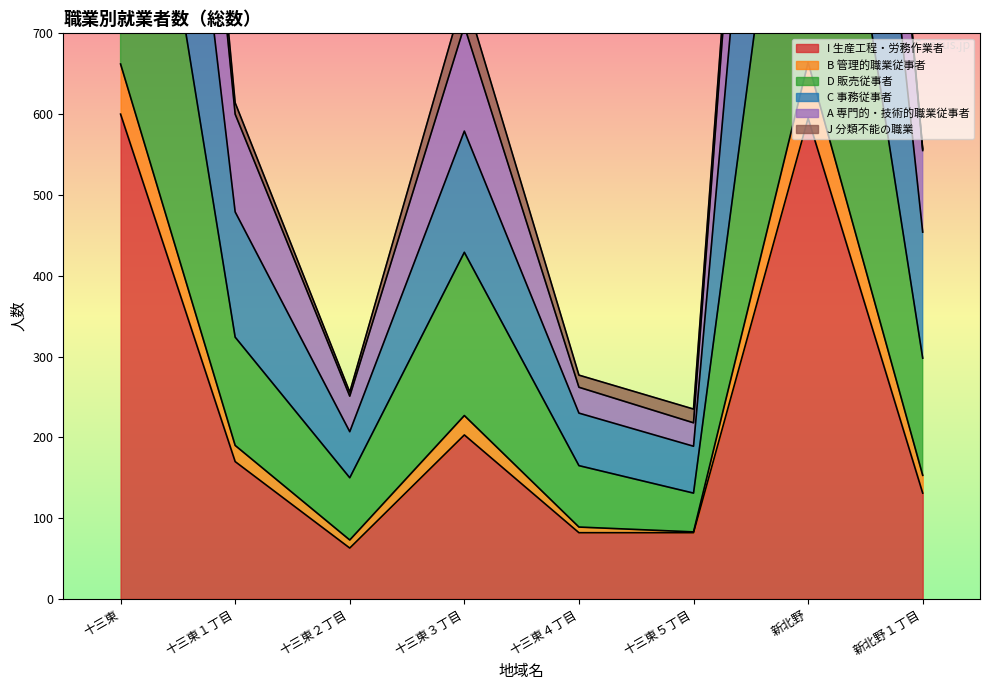

At how many categories does at least one series exceed 1225?

2